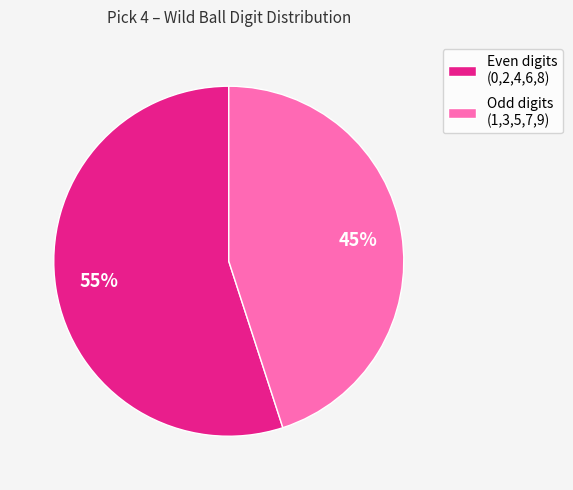

To the nearest percent, what percentage of the pie is Odd digits (1,3,5,7,9)?

45%